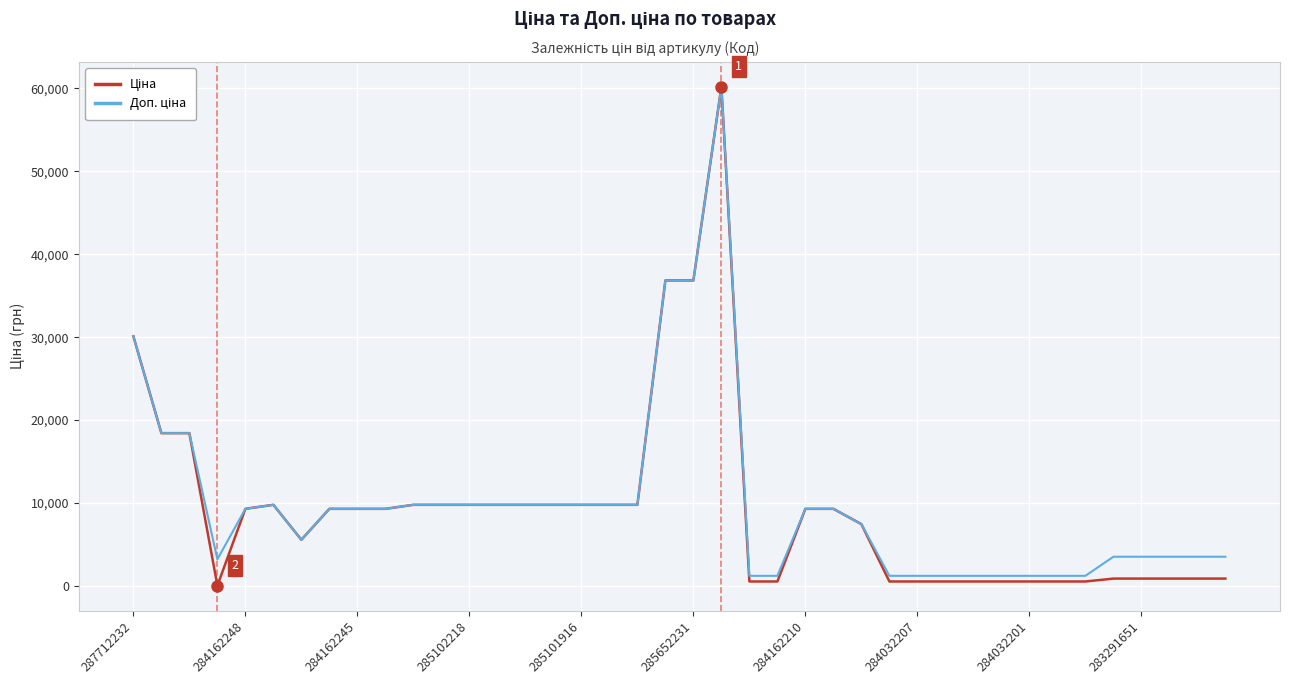

What is the maximum value shown in the chart?

60205.6